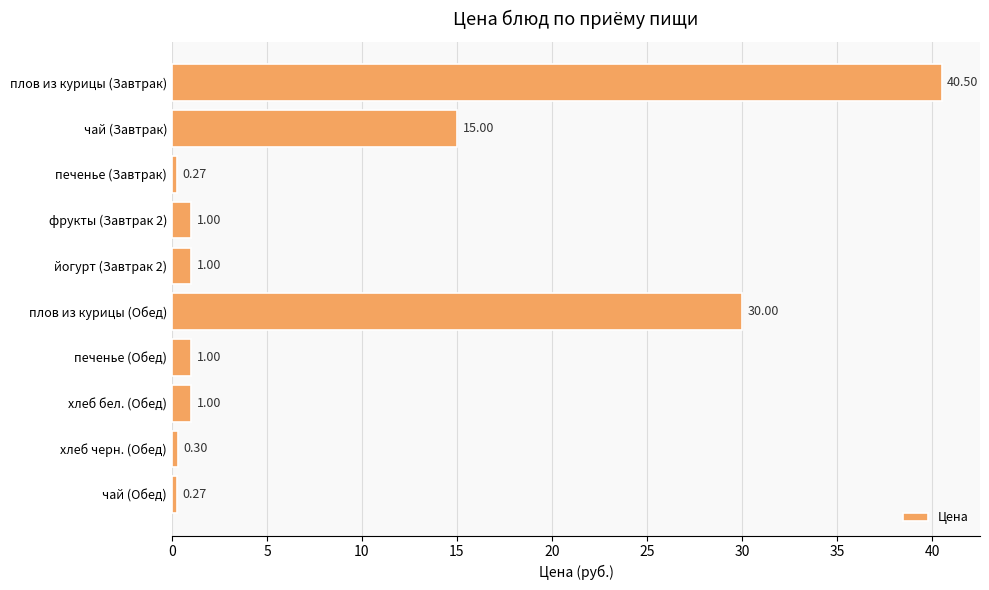

What is the change in value from плов из курицы (Завтрак) to плов из курицы (Обед)?

-10.5